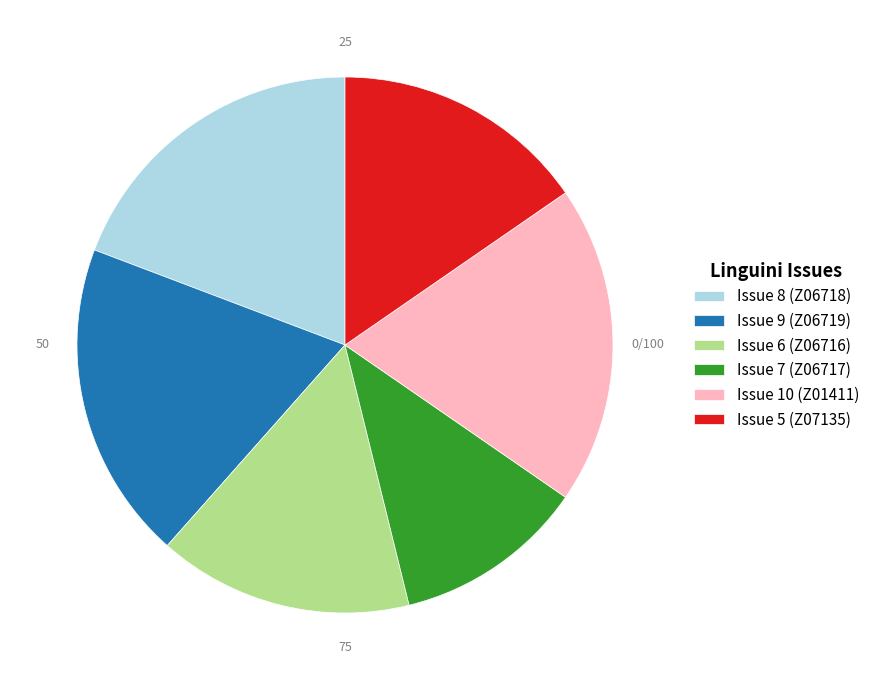

How many segments does this pie chart have?

6